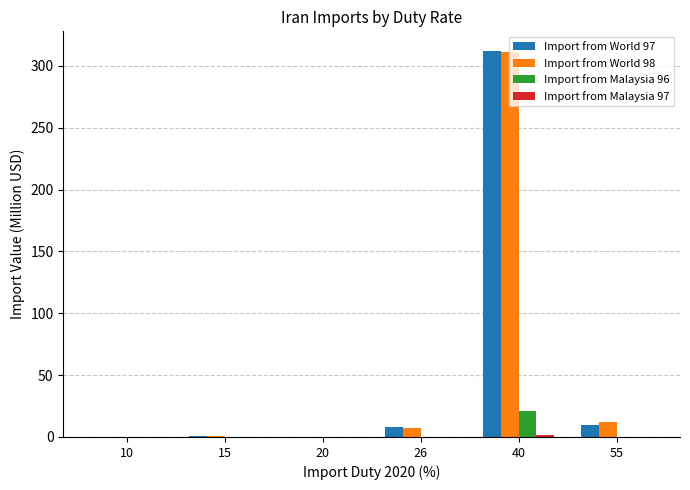

Is it true that Import from World 98 equals 311.4 at 40?

True